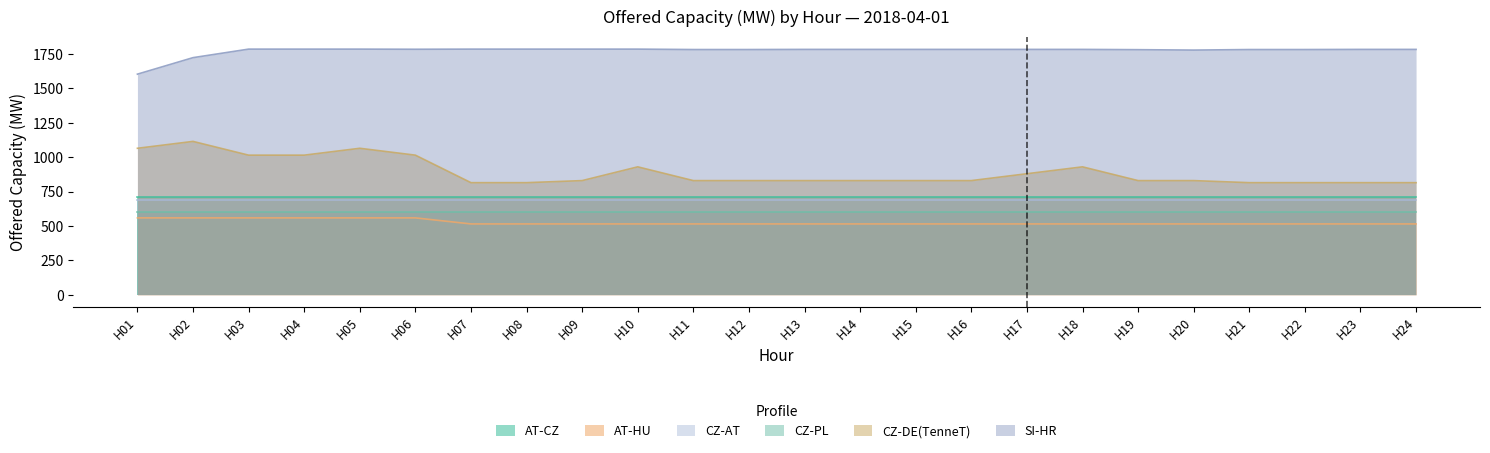

List the labels in order of AT-HU value, smallest first.

H07, H08, H09, H10, H11, H12, H13, H14, H15, H16, H17, H18, H19, H20, H21, H22, H23, H24, H01, H02, H03, H04, H05, H06